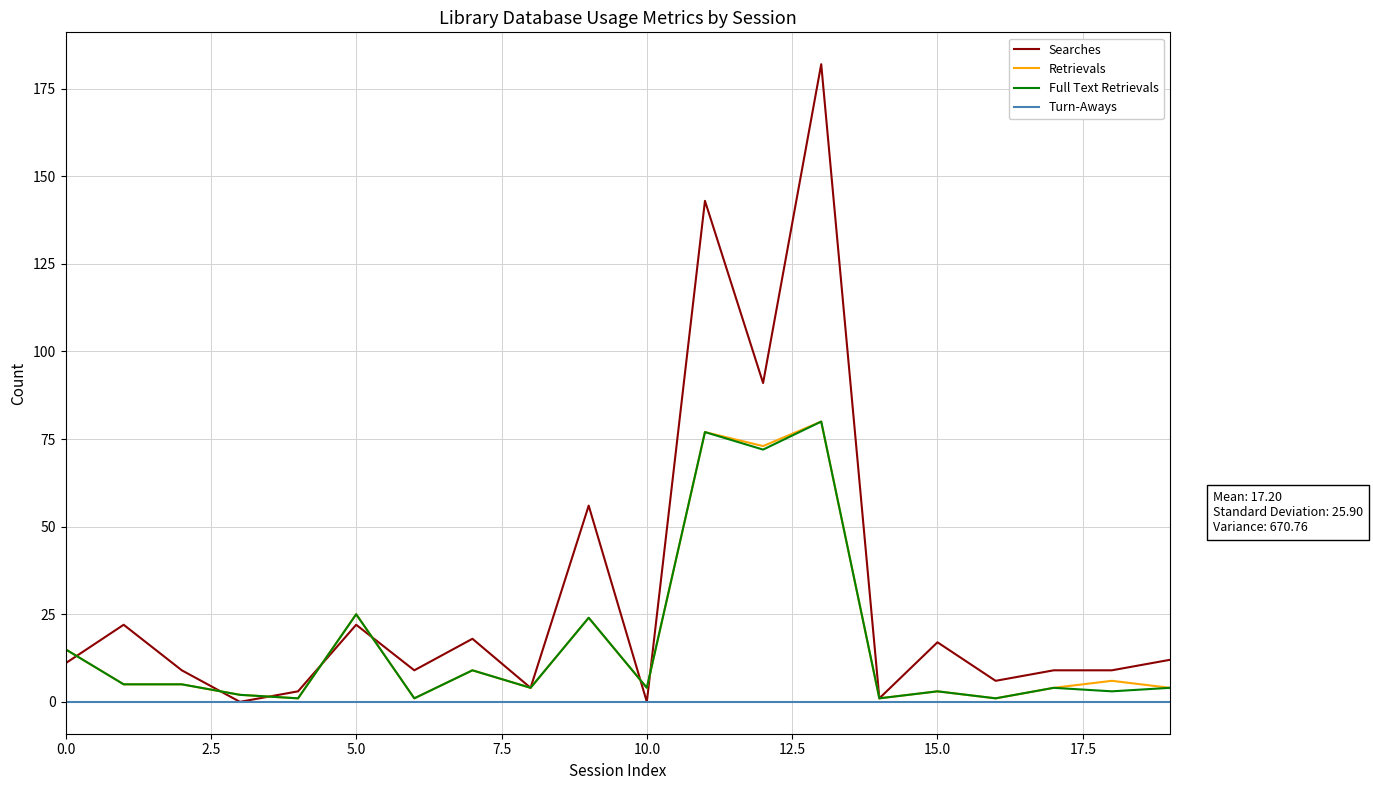

Which series has the largest total across all categories?

Searches